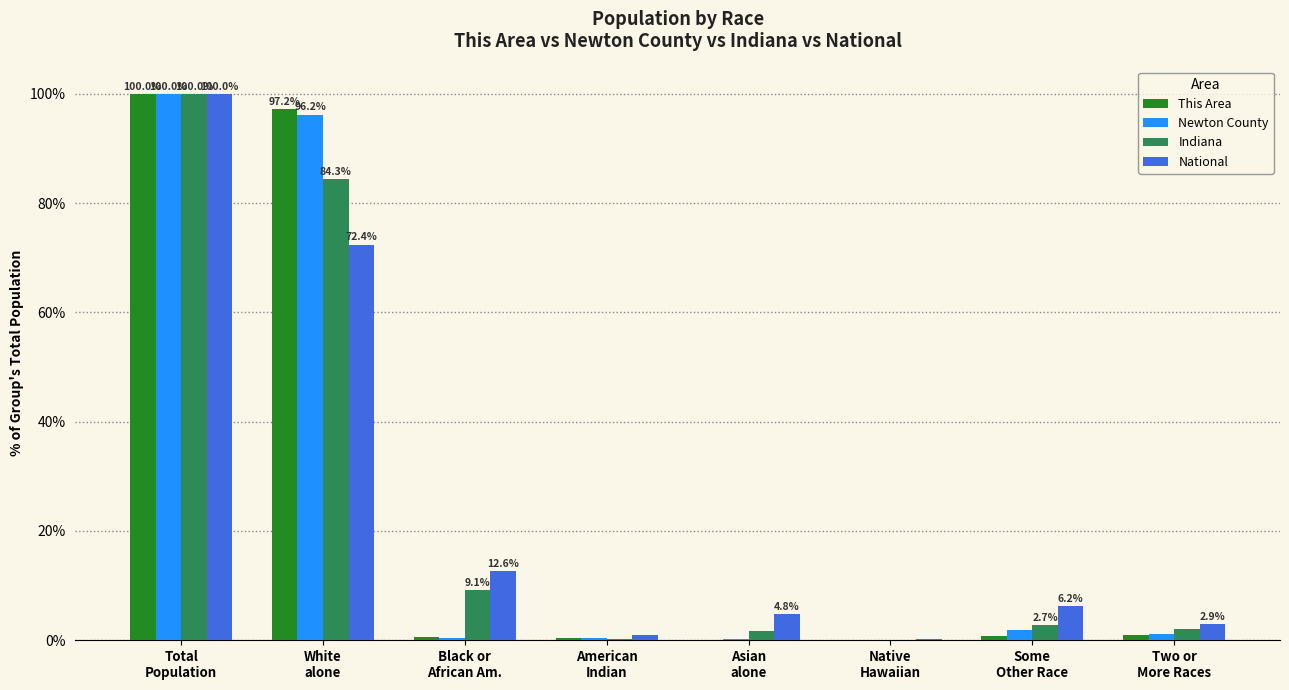

At which label does National first exceed 6?

Total
Population